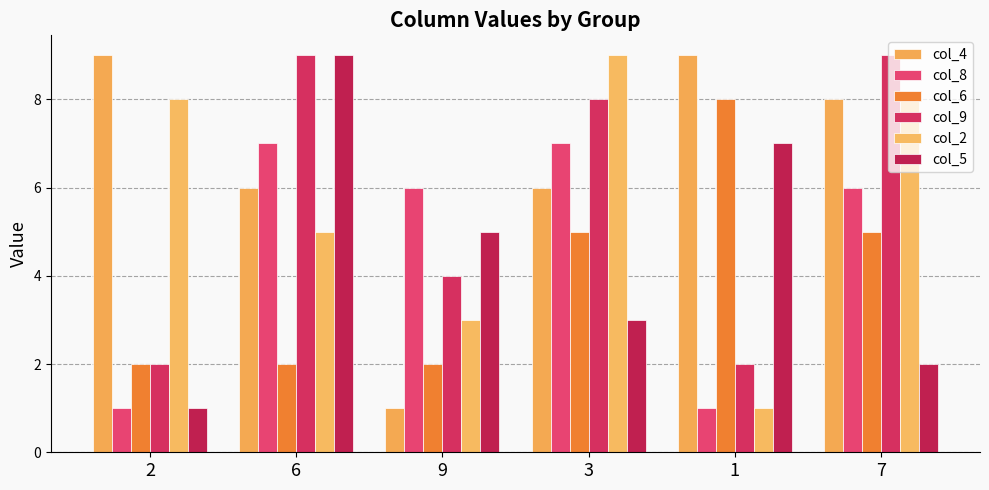

What is the spread (max minus min) of values at 3?

6